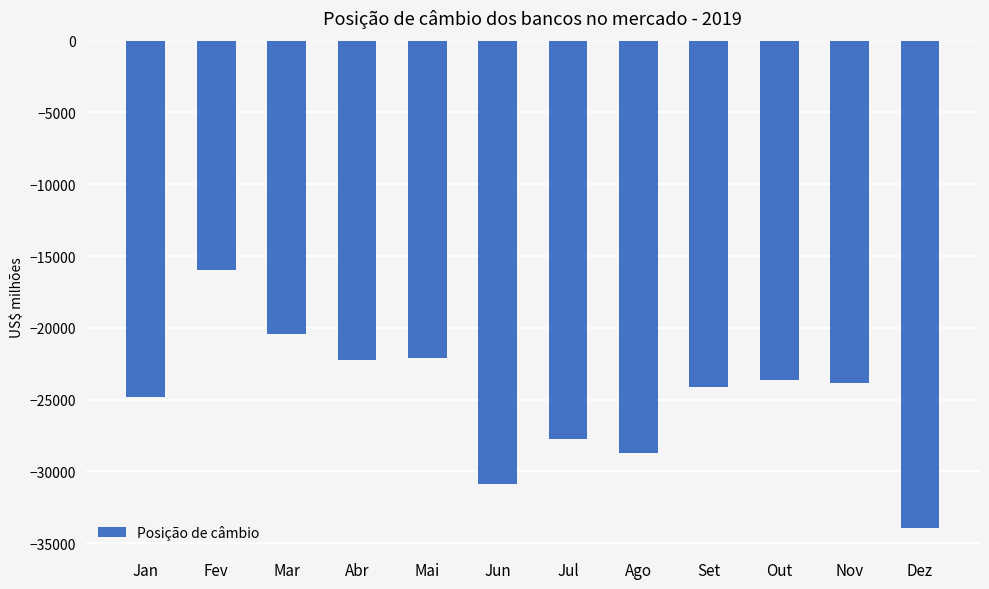

True or false: the data shows -33930.6 at Dez.

True